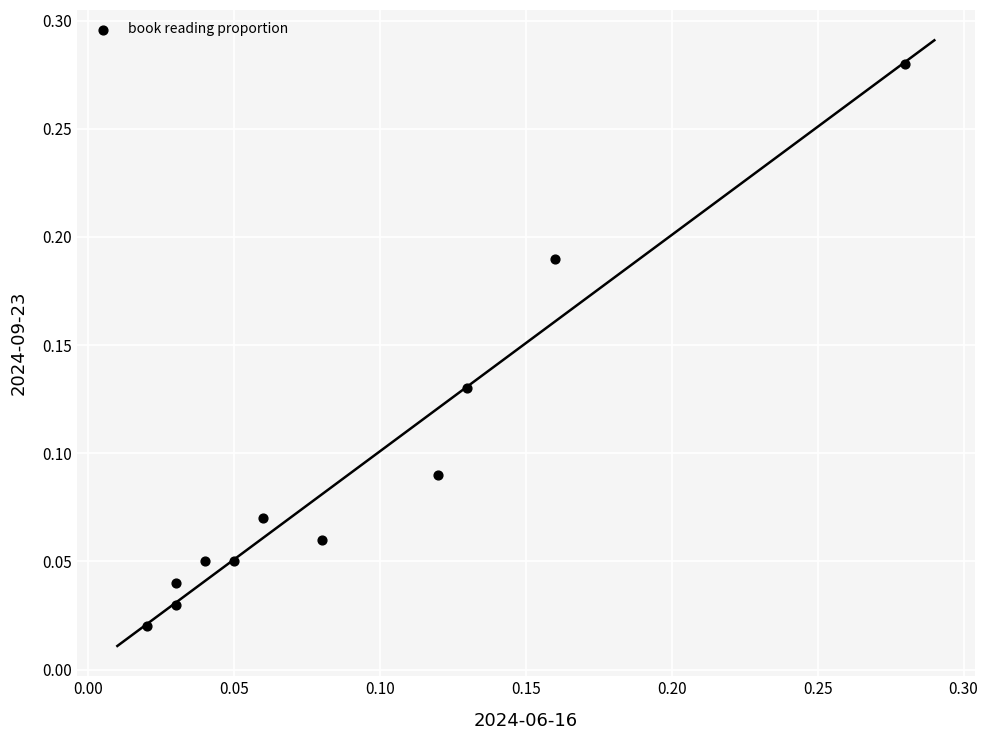

How many points are shown in the scatter plot?

11